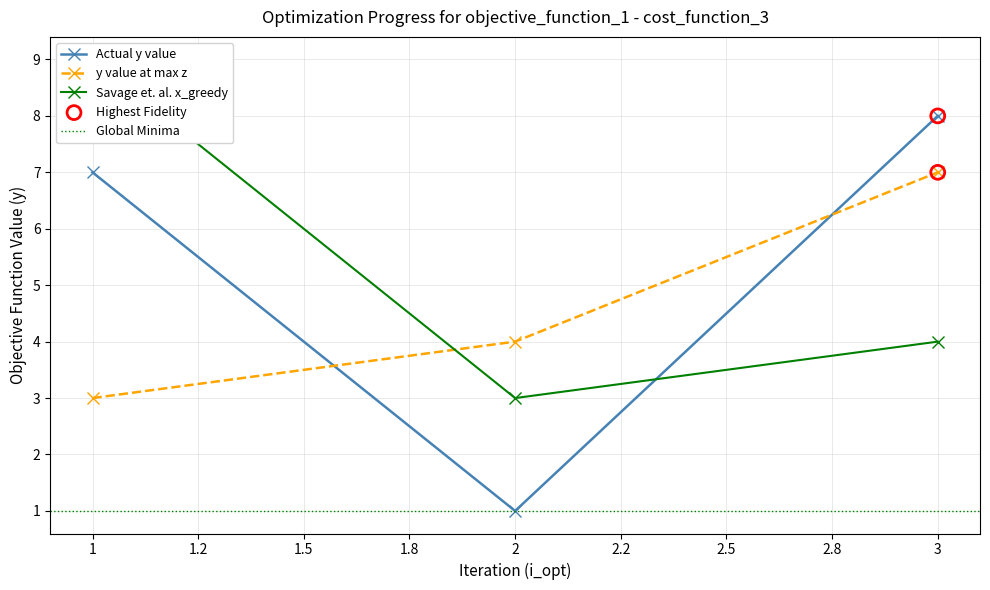

Rank the categories by y value at max z value from lowest to highest.

1, 2, 3